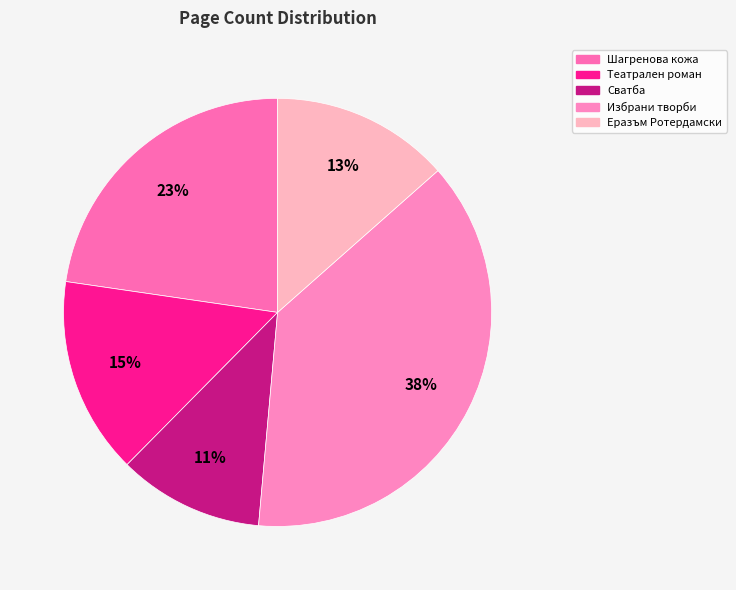

Does Театрален роман represent more than half of the total?

No